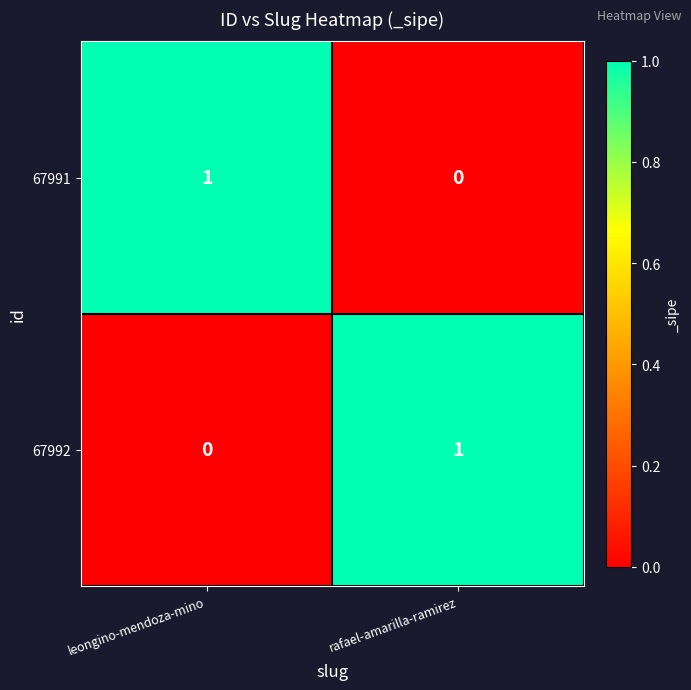

Reading left to right, transcribe all the data shown in this chart.

67991: 1	0
67992: 0	1